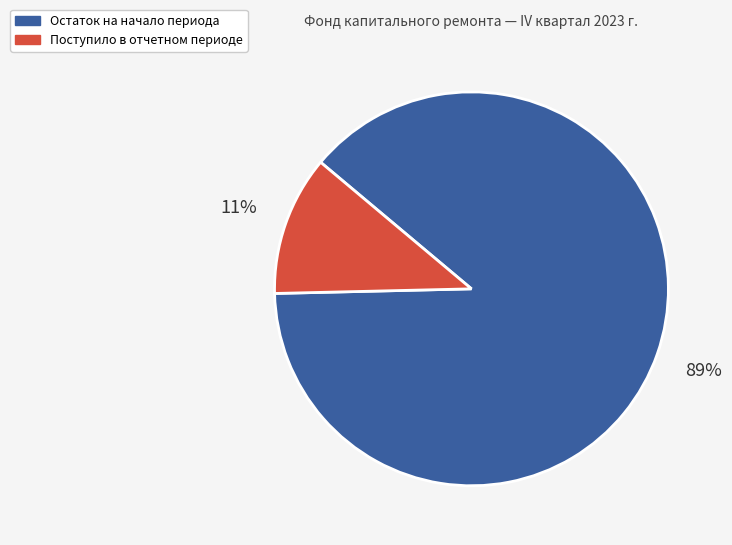

Is there any slice that represents more than half of the pie?

Yes